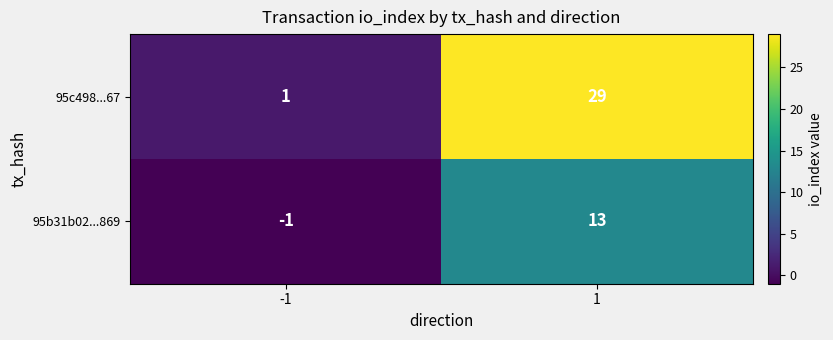

List the series in order of their overall mean, lowest first.

95b31b02...869, 95c498...67